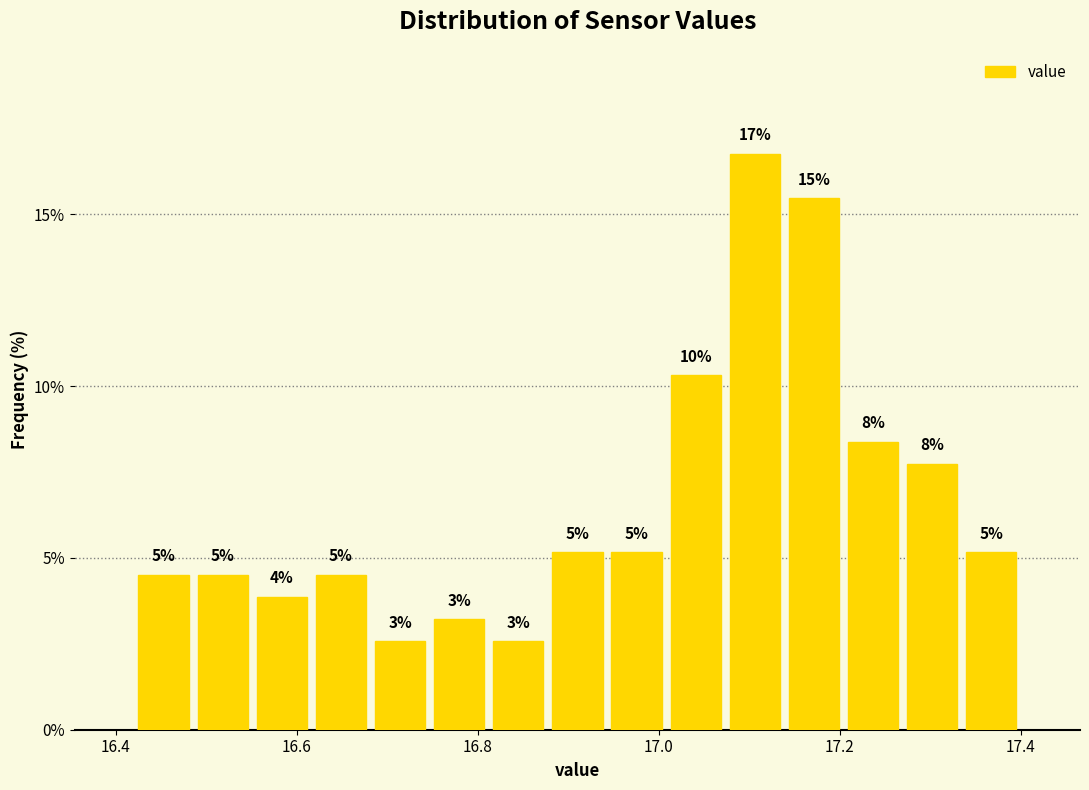

Around what value on the x-axis is the tallest bar? Give the approximate position of its centre, as read against the axis.

17.10